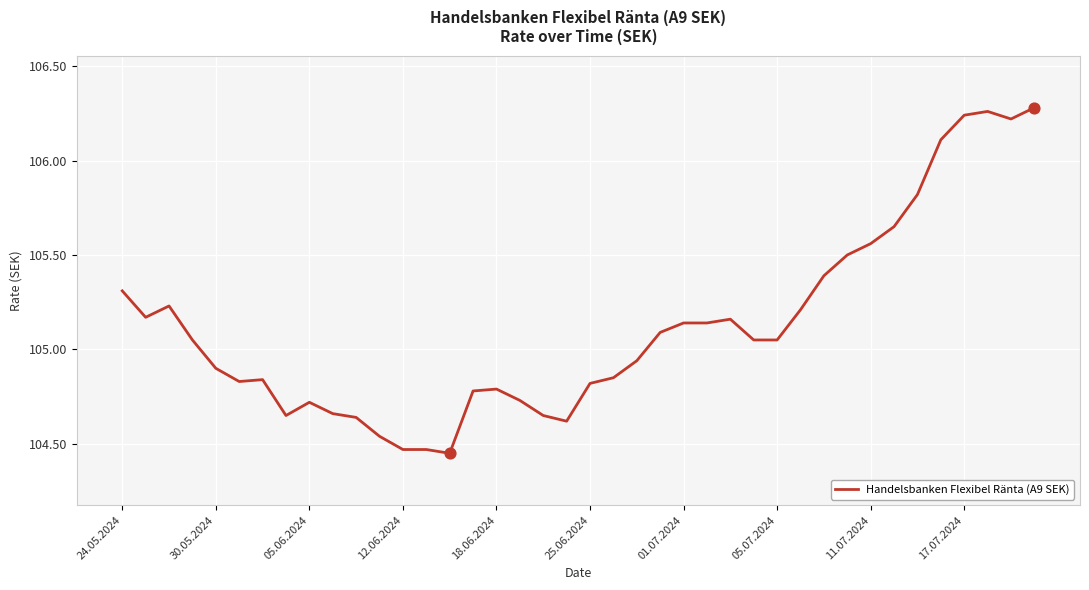

What is the difference between the maximum and minimum values?

1.8